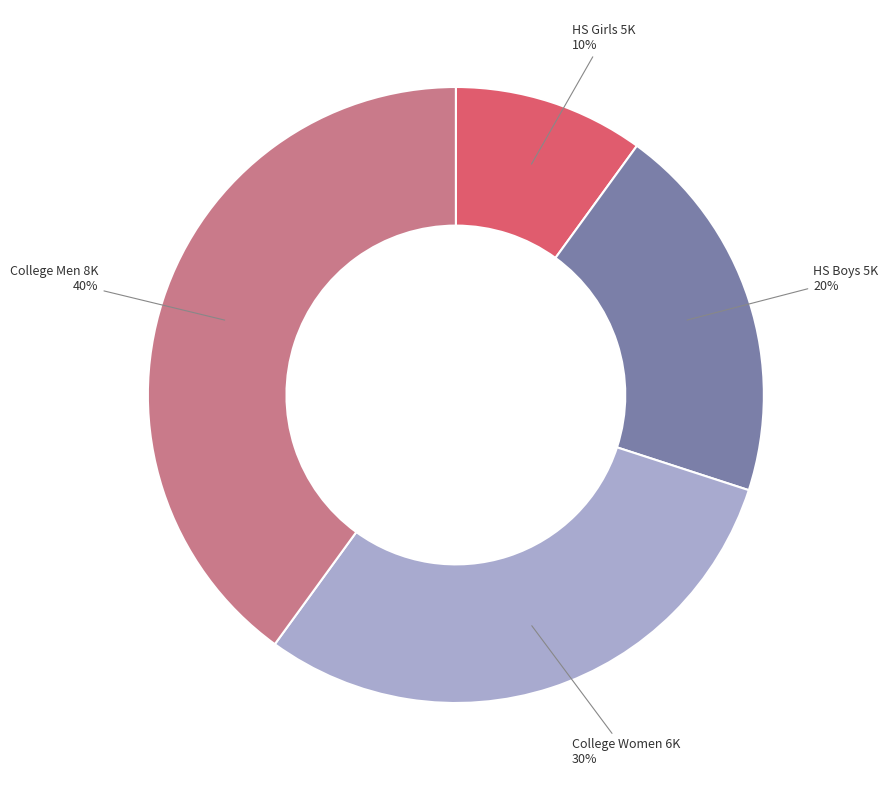

To the nearest percent, what is the average slice percentage?

25%